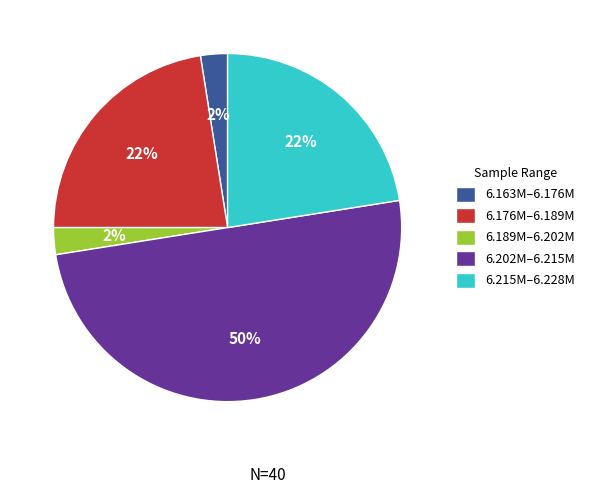

To the nearest percent, what percentage of the pie is 6.189M–6.202M?

2%